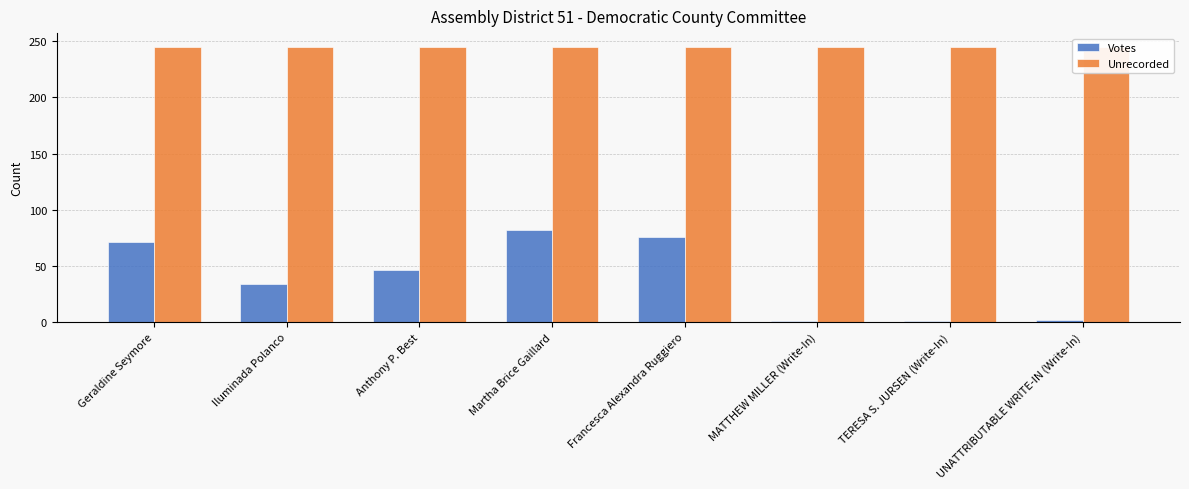

Is the value of Votes at MATTHEW MILLER (Write-In) greater than the value of Unrecorded at Geraldine Seymore?

No